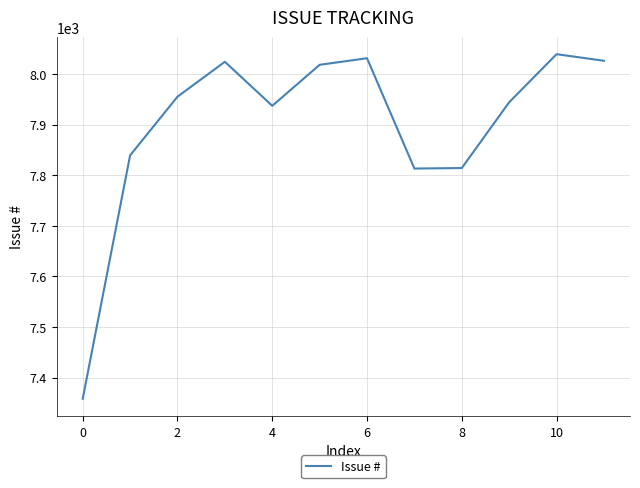

What is the smallest value displayed?

7358